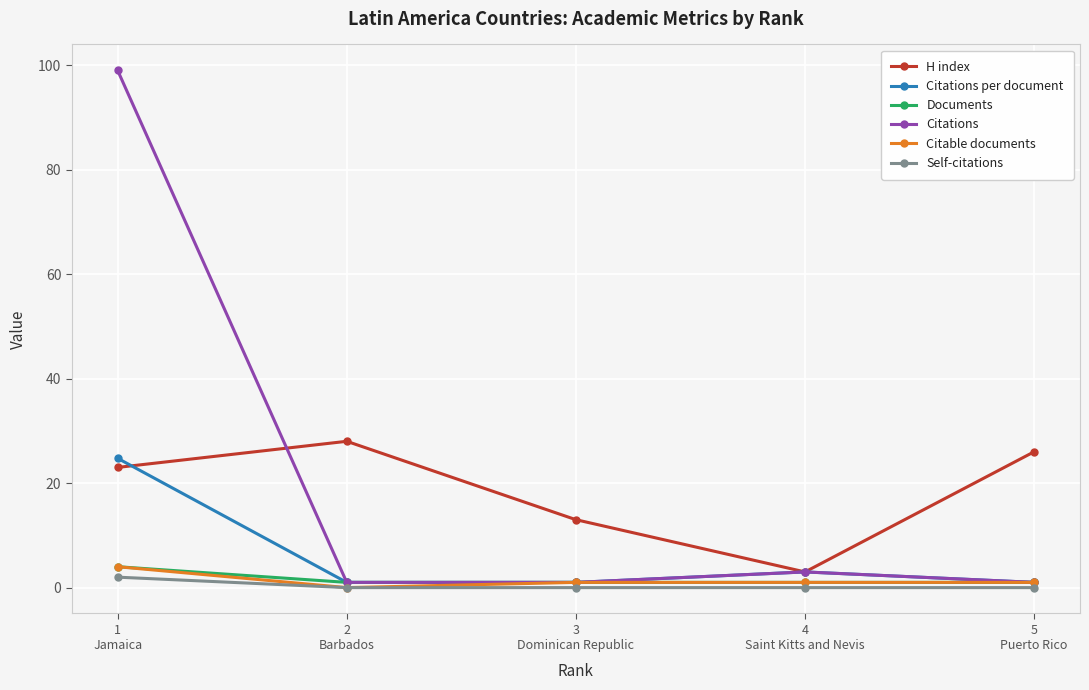

What is the total value across all series at 3
Dominican Republic?

17.0